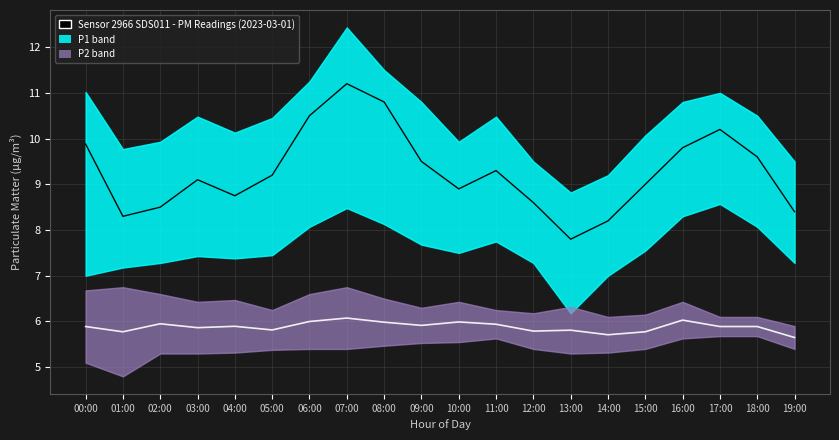

Reading left to right, extract all data points from this chart.

P2 mid: 5.9	5.8	5.9	5.9	5.9	5.8	6.0	6.1	6.0	5.9	6.0	5.9	5.8	5.8	5.7	5.8	6.0	5.9	5.9	5.7
P1: 9.9	8.3	8.5	9.1	8.8	9.2	10.5	11.2	10.8	9.5	8.9	9.3	8.6	7.8	8.2	9.0	9.8	10.2	9.6	8.4